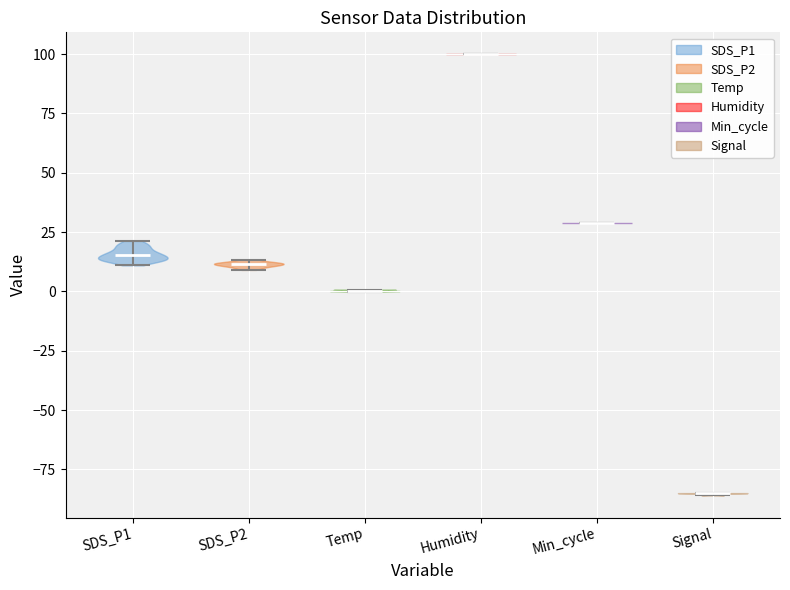

Reading left to right, read every violin against the y-axis: where its median line is, and the lowest and highest points it reaches. The values are not printed on the chart, so give them approximately, as read against the axis.

SDS_P1: median line 15, lowest point 10, highest point 20
SDS_P2: median line 10, lowest point 10, highest point 15
Temp: median line 0, lowest point 0, highest point 0
Humidity: median line 100, lowest point 100, highest point 100
Min_cycle: median line 30, lowest point 30, highest point 30
Signal: median line -85, lowest point -85, highest point -85